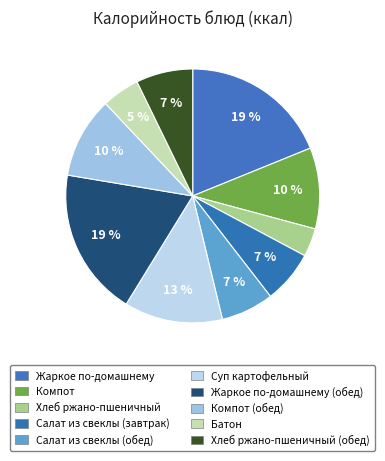

To the nearest percent, what percentage of the pie is Салат из свеклы (завтрак)?

7%